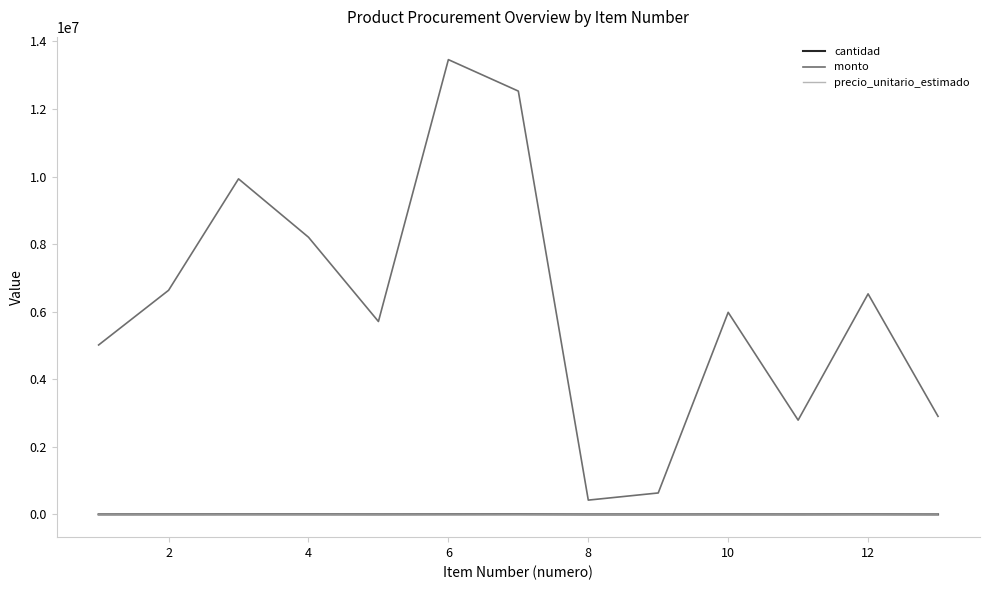

Count the number of data series in this chart.

3